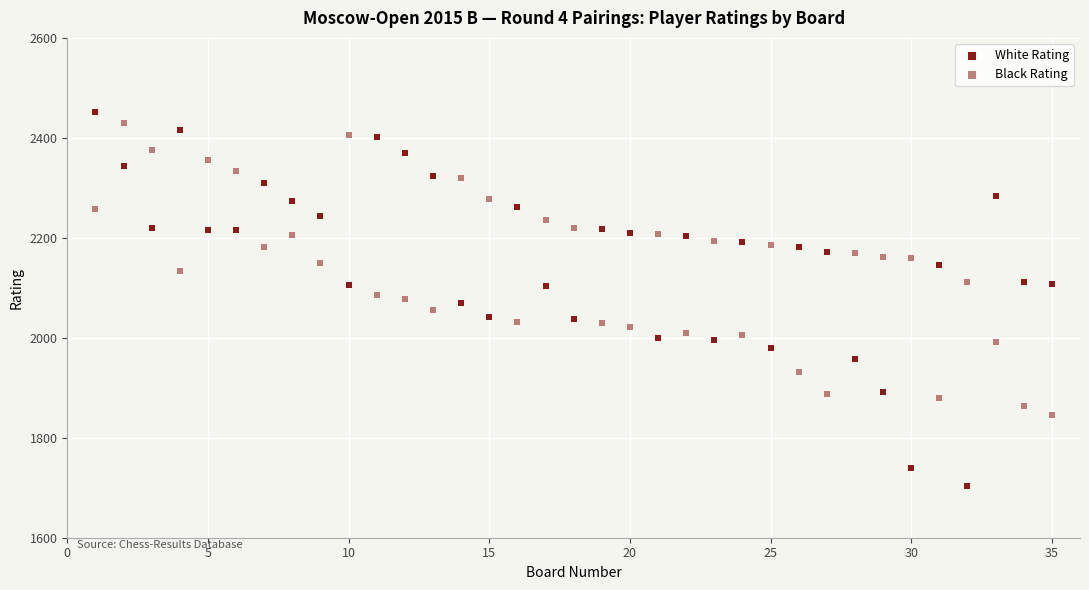

How many data points are displayed?

70